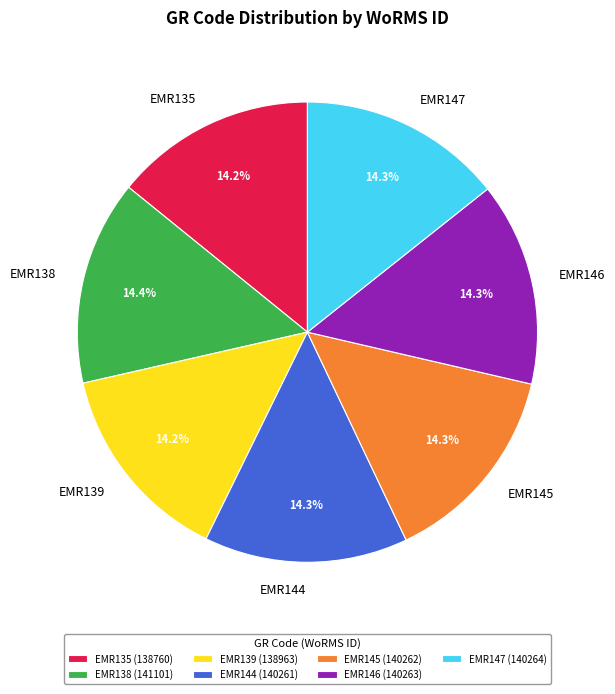

Does EMR145 account for over 50% of the chart?

No